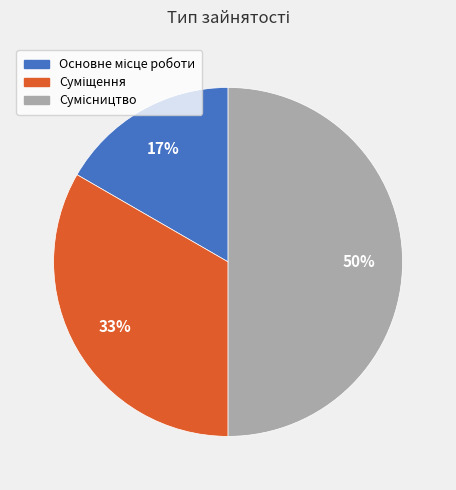

To the nearest percent, what is the average slice percentage?

33%